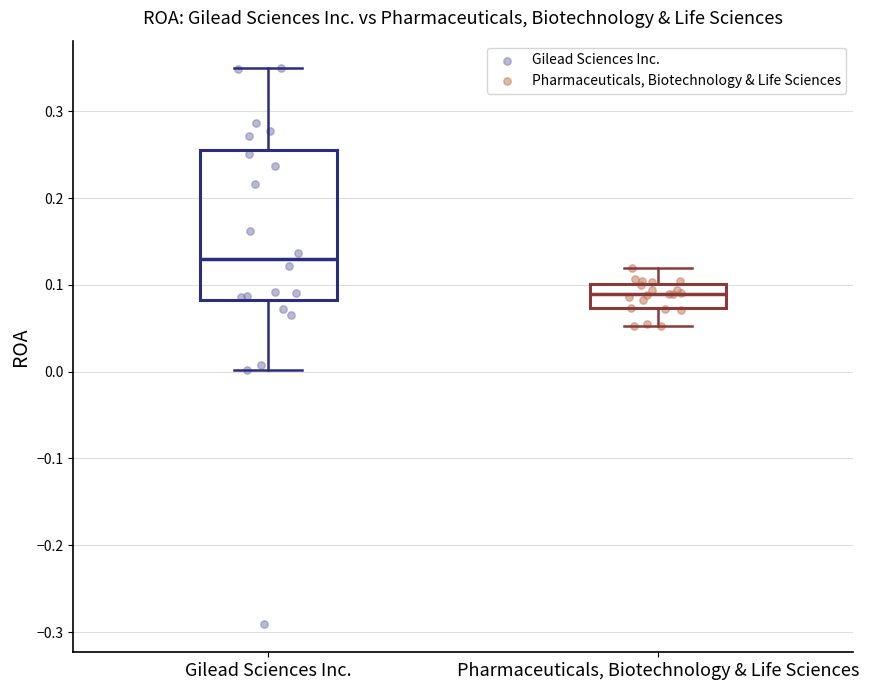

Reading left to right, transcribe this box plot: for each box, give where its median line is, the range the box spans, and where its two whiskers end, as read against the y-axis. The values are not printed on the chart, so give them approximately, as read against the axis.

Gilead Sciences Inc.: median 0.13, box 0.08 to 0.26, whiskers 0.00 to 0.35
Pharmaceuticals, Biotechnology & Life Sciences: median 0.09, box 0.07 to 0.10, whiskers 0.05 to 0.12